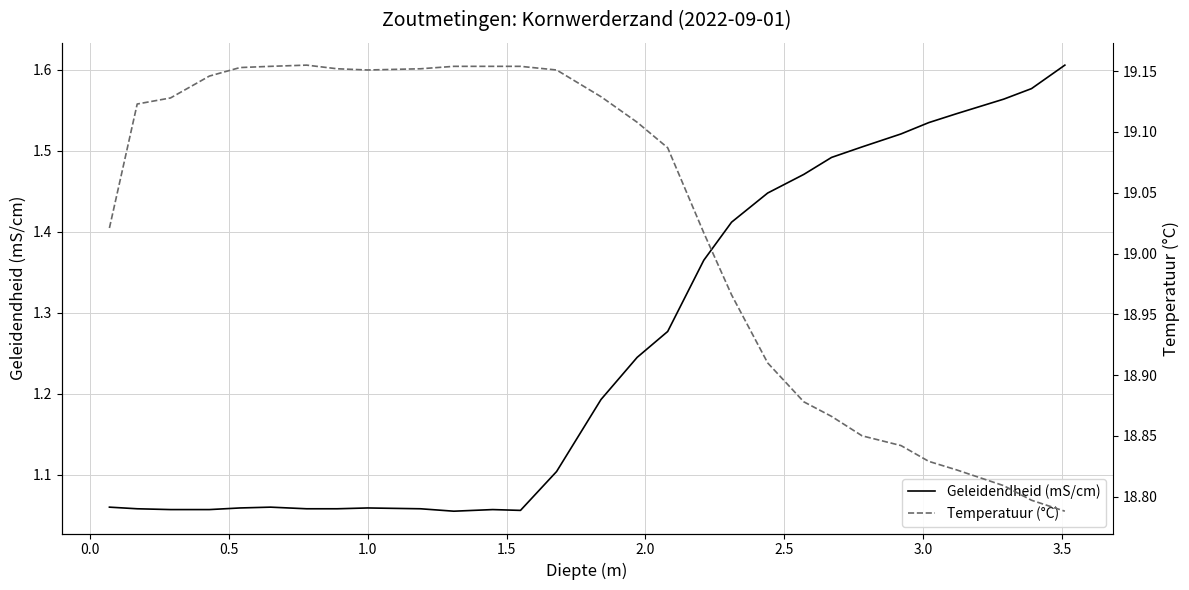

How many data points in Temperatuur (°C) are less than 19?

11